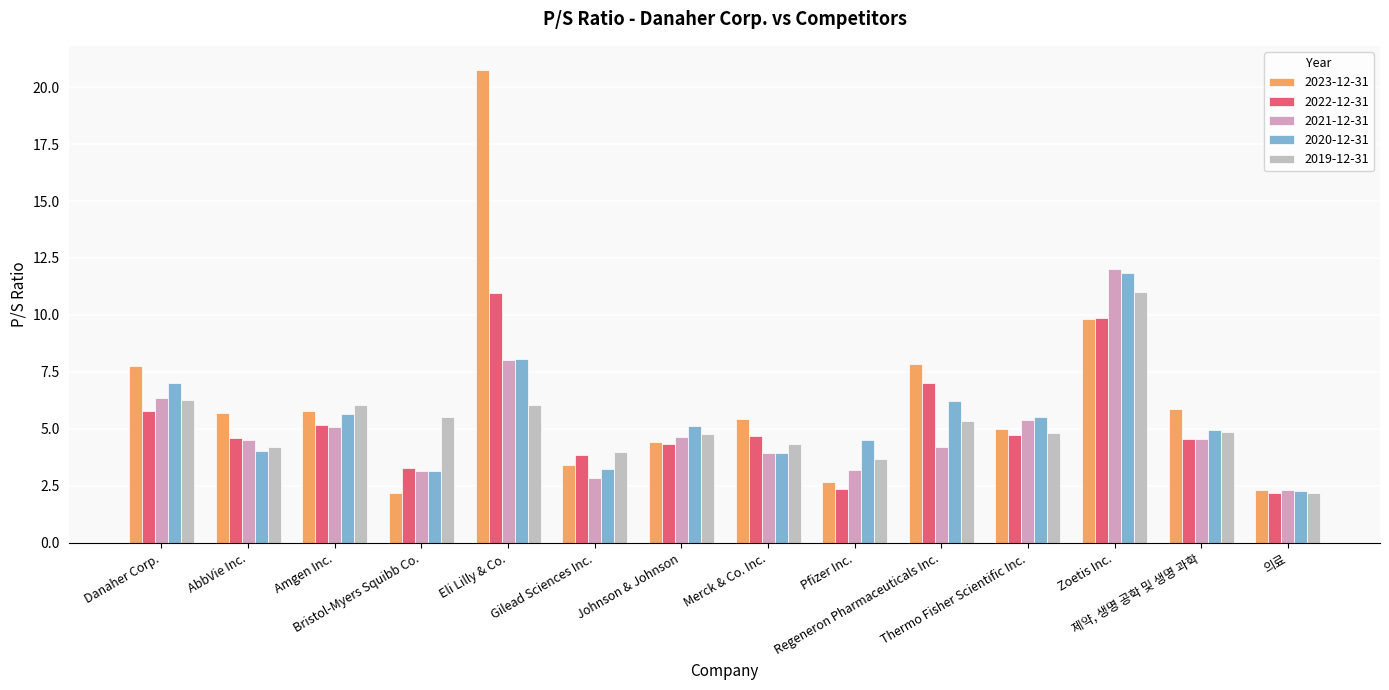

At which label does 2021-12-31 reach its minimum?

의료